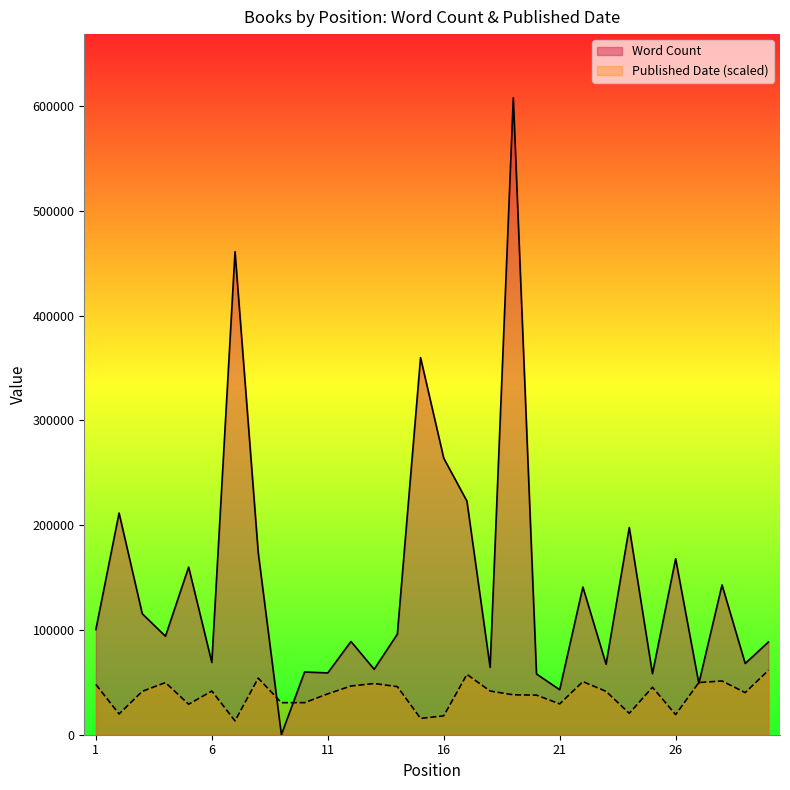

The Word Count series shows 91971 at 24. True or false?

False